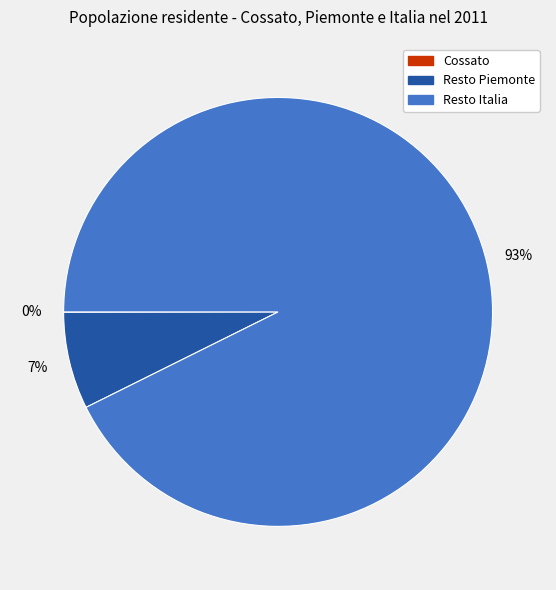

Does any single category account for the majority?

Yes